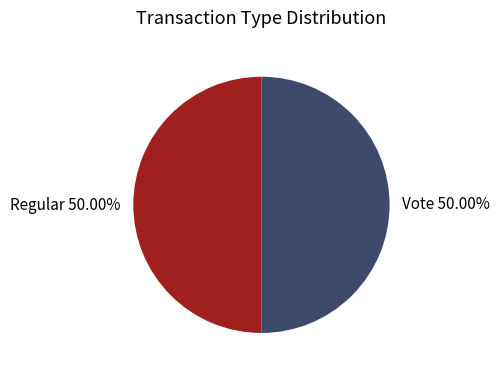

Do Regular and Vote together represent more than half of the pie?

Yes